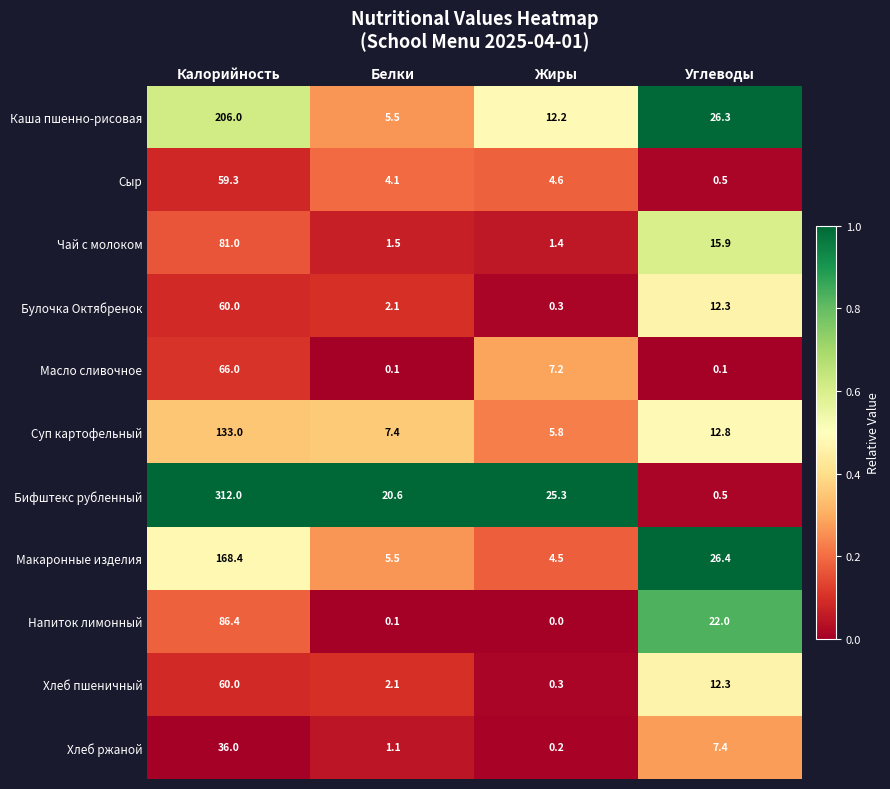

What is the average value of the Бифштекс рубленный series?

89.6